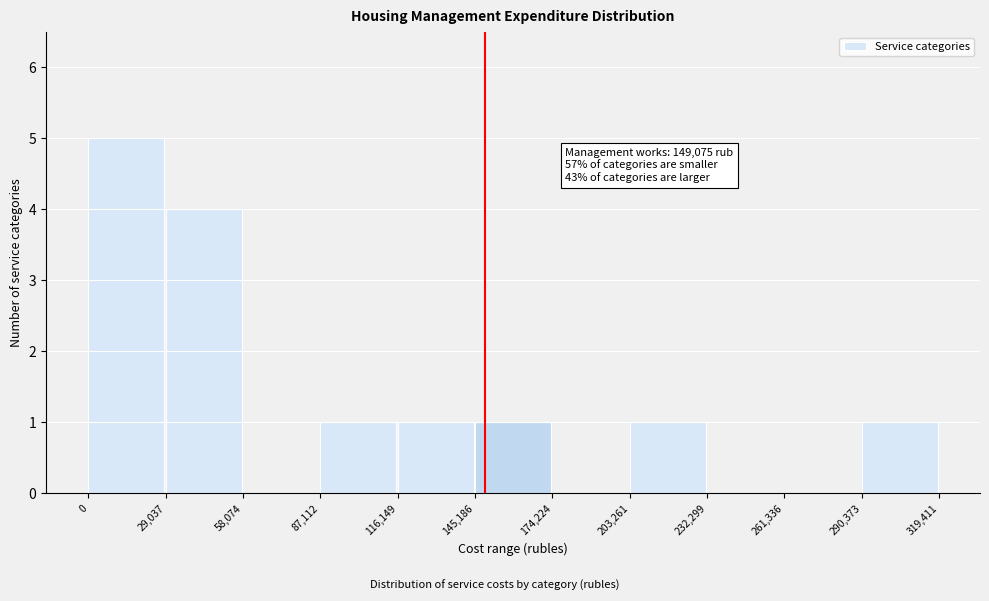

Which range on the x-axis has the tallest bar?

0 to 29,037